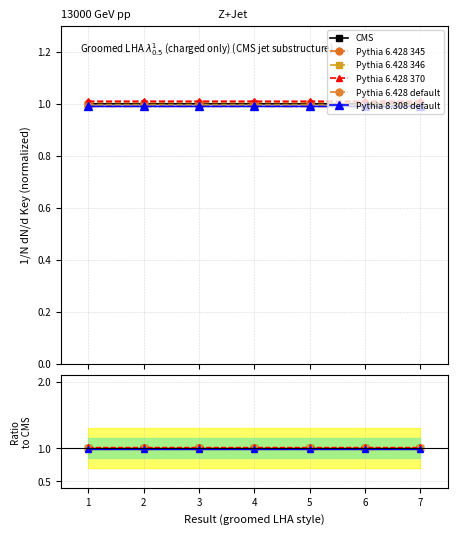

Which series has the widest spread of values?

CMS